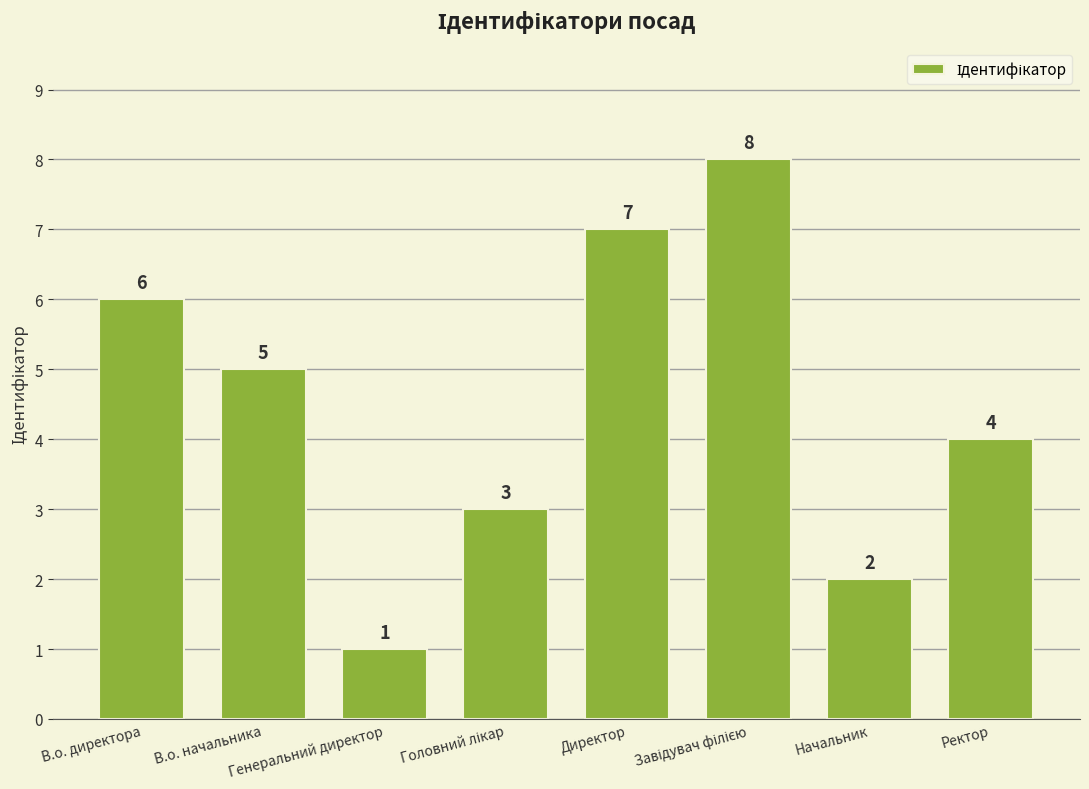

What is the difference between the maximum and minimum values?

7